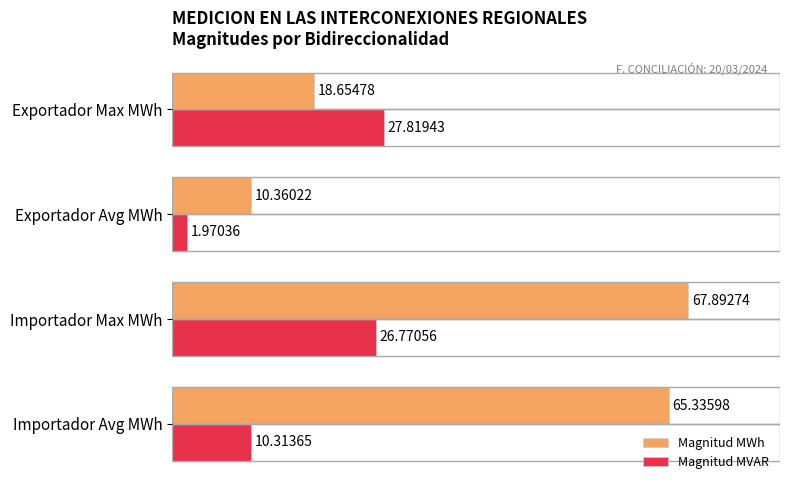

What is the difference between the maximum and minimum values in the Magnitud MVAR series?

25.8